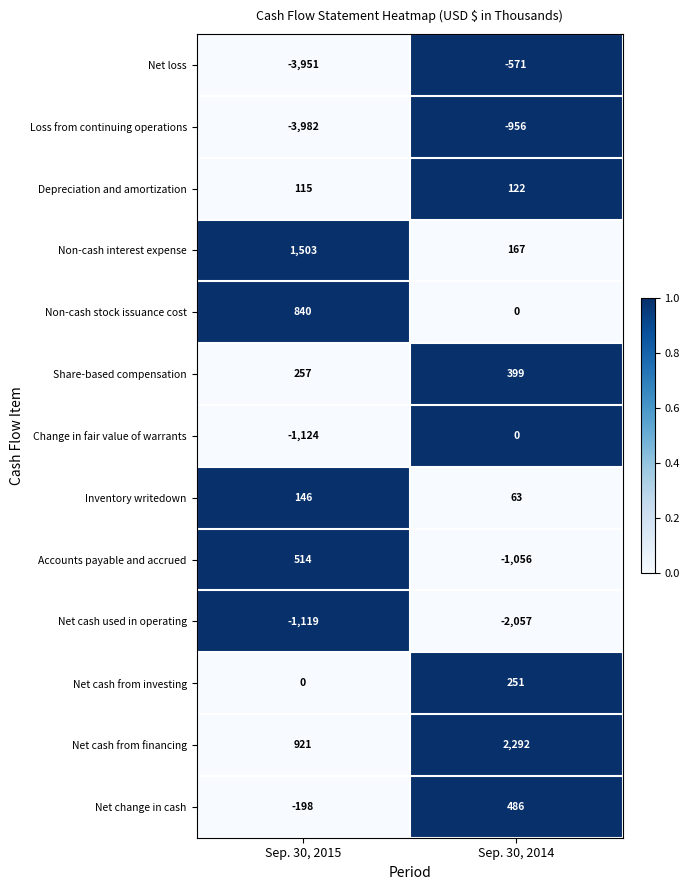

Read the Net cash used in operating value at Sep. 30, 2015, to the nearest 100.

-1100